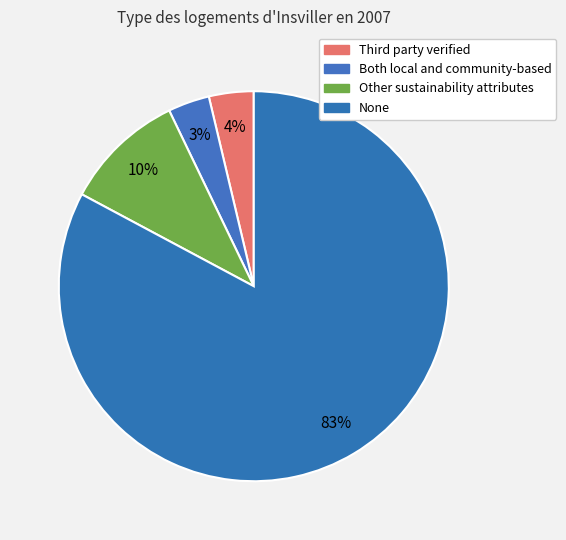

How many segments does this pie chart have?

4